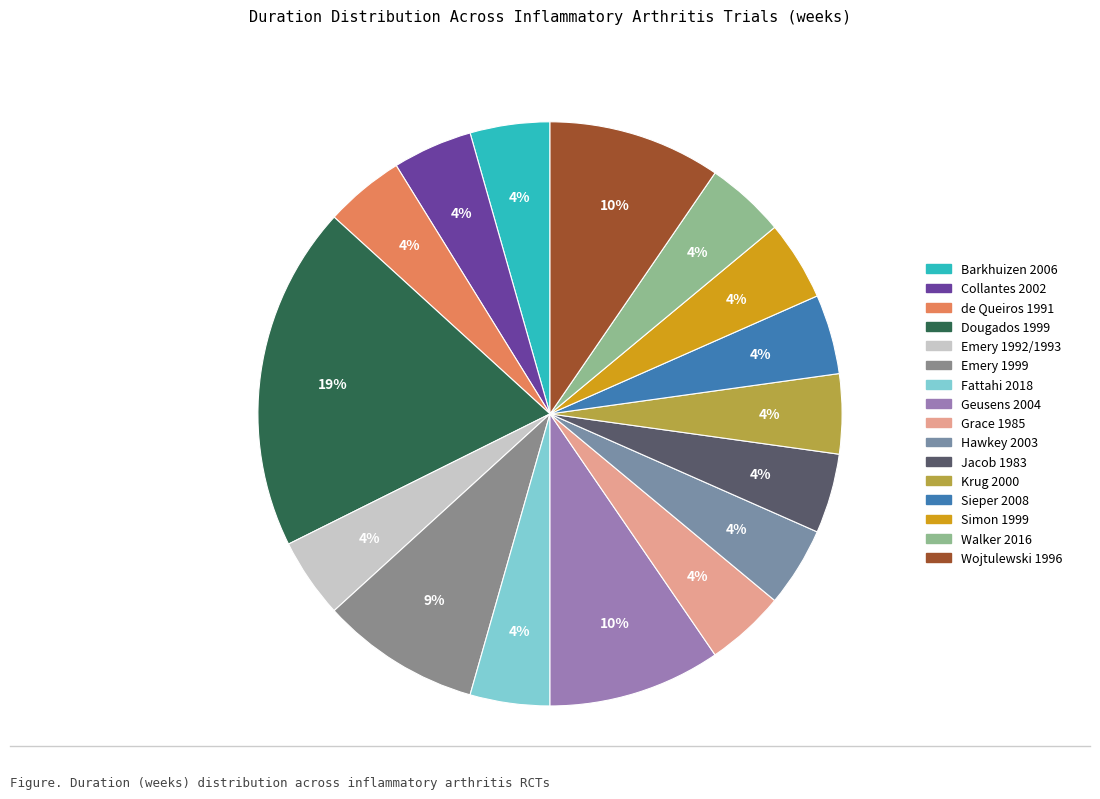

Is Hawkey 2003 the majority of the pie?

No